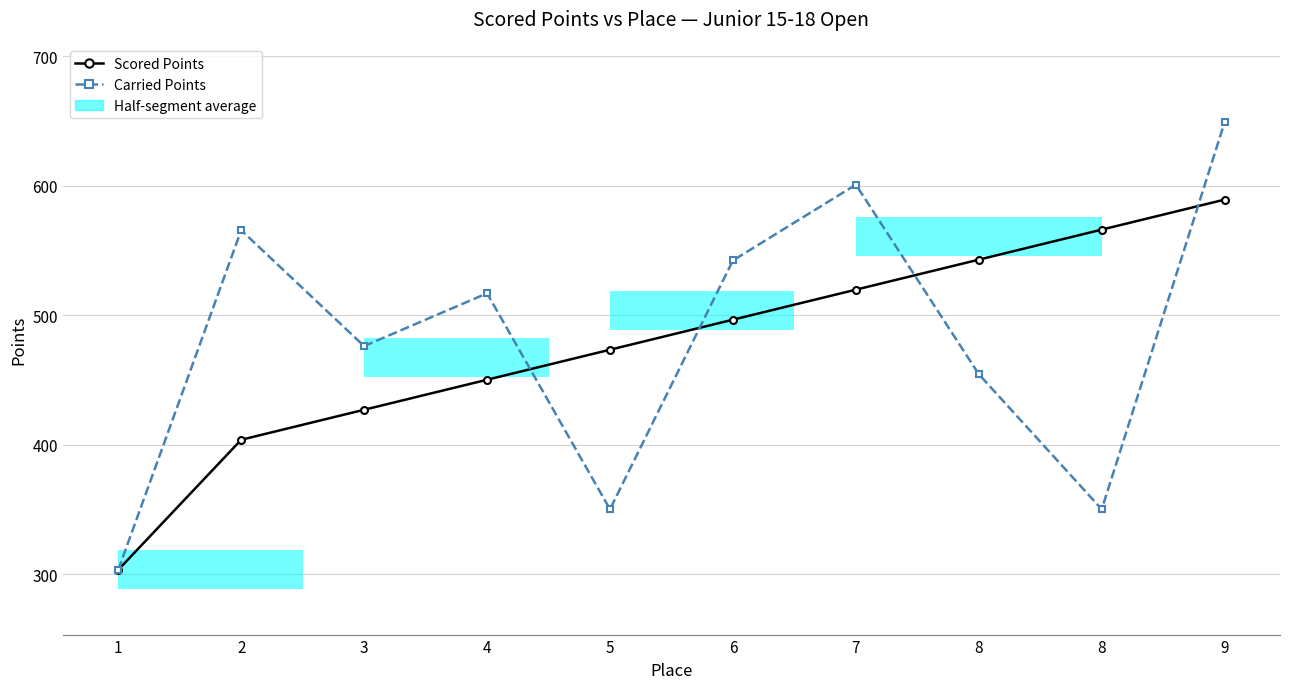

List the series in order of their peak value, highest first.

Carried Points, Scored Points